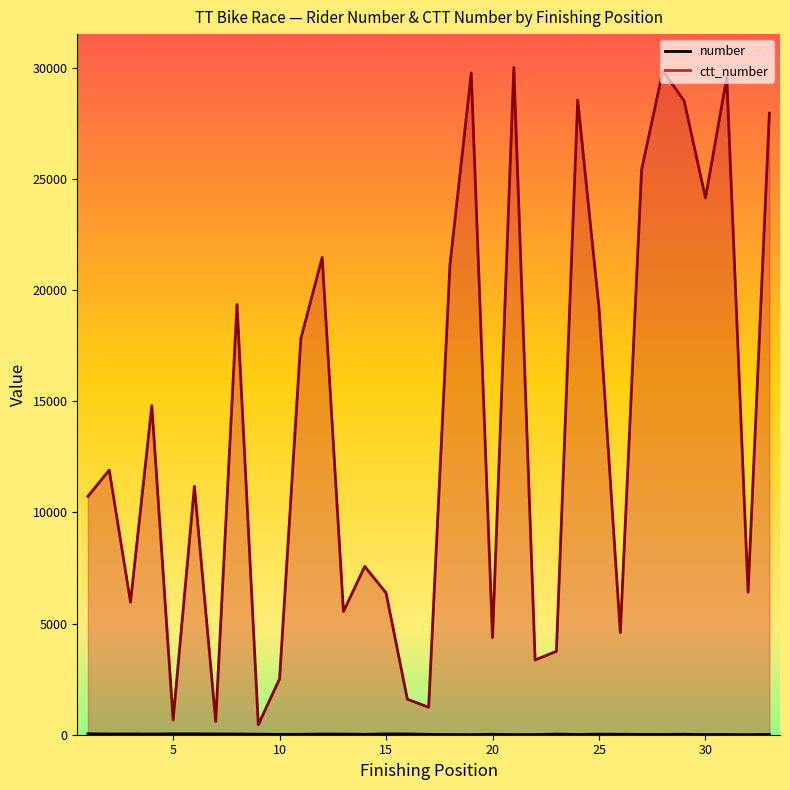

The value of number at 15 is 37. True or false?

True